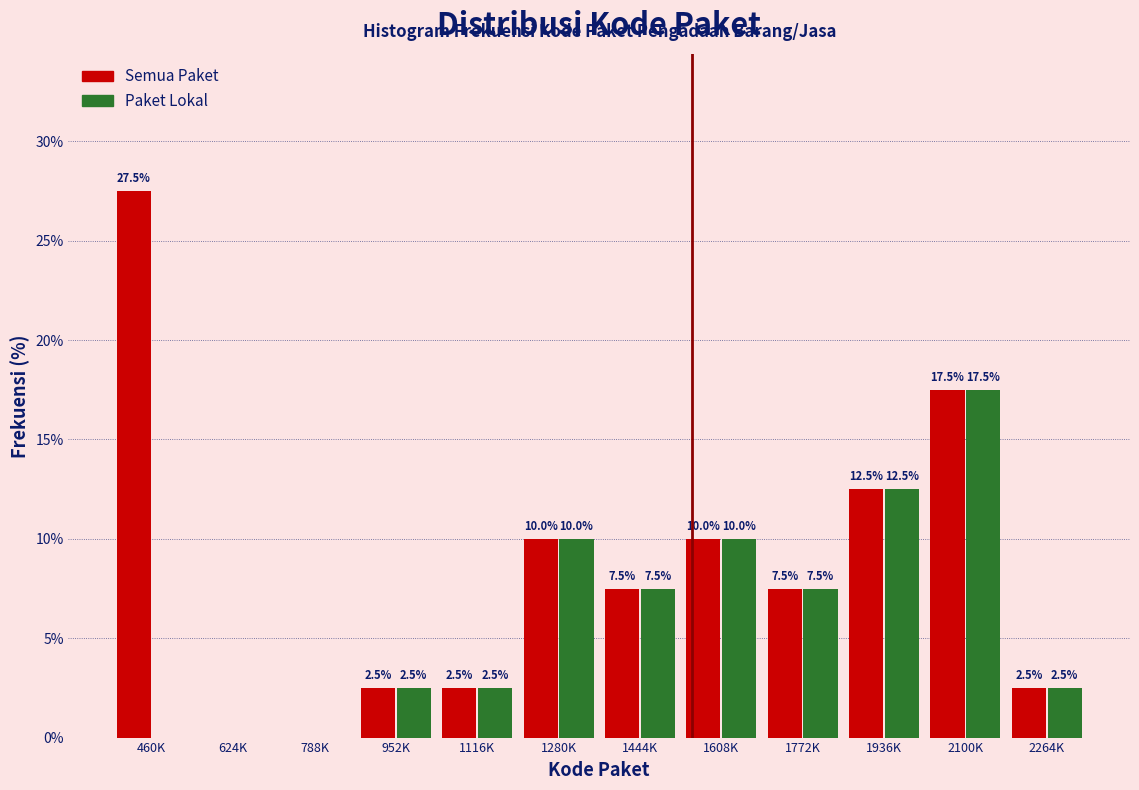

Reading left to right, what are all the values shown in this chart?

Semua Paket: 460K=27.5	624K=0.0	788K=0.0	952K=2.5	1116K=2.5	1280K=10.0	1444K=7.5	1608K=10.0	1772K=7.5	1936K=12.5	2100K=17.5	2264K=2.5
Paket Lokal: 460K=0.0	624K=0.0	788K=0.0	952K=2.5	1116K=2.5	1280K=10.0	1444K=7.5	1608K=10.0	1772K=7.5	1936K=12.5	2100K=17.5	2264K=2.5